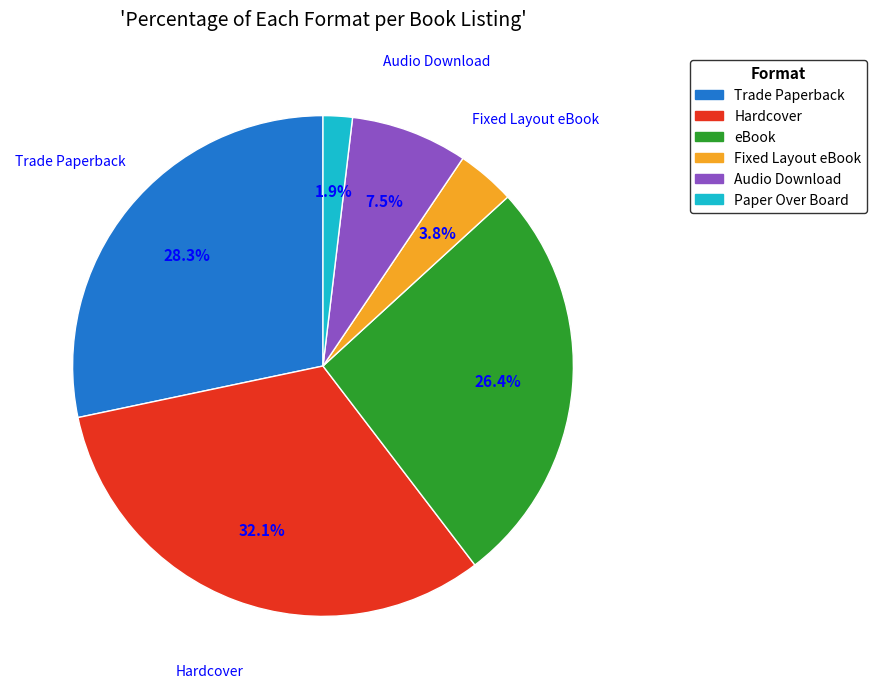

Is it true that Fixed Layout eBook is 16% of the pie?

False